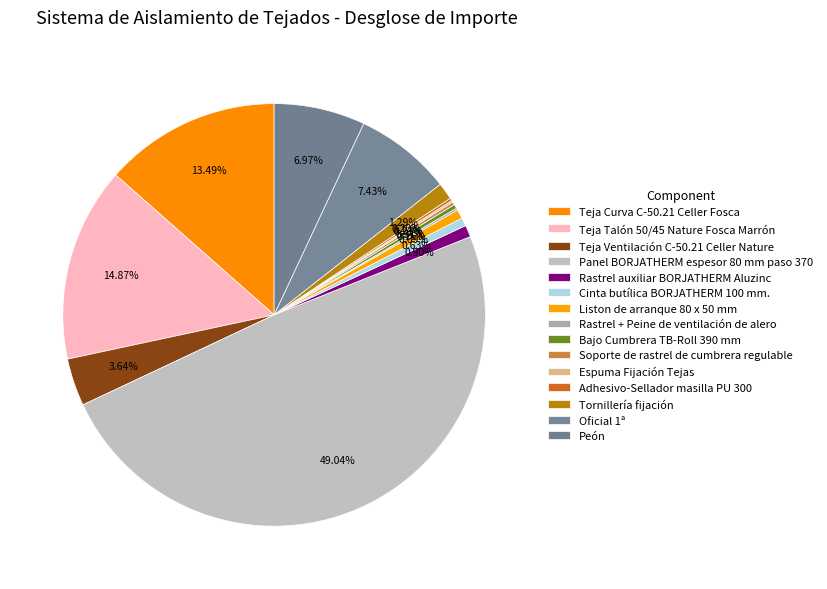

True or false: Oficial 1ª accounts for 16% of the total.

False